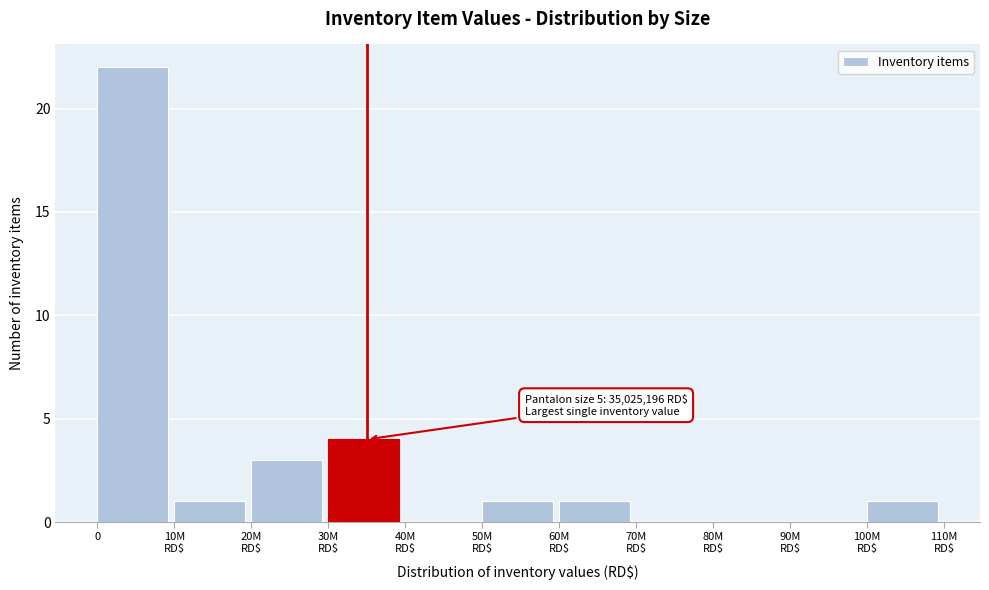

What is the sum of all values?

33